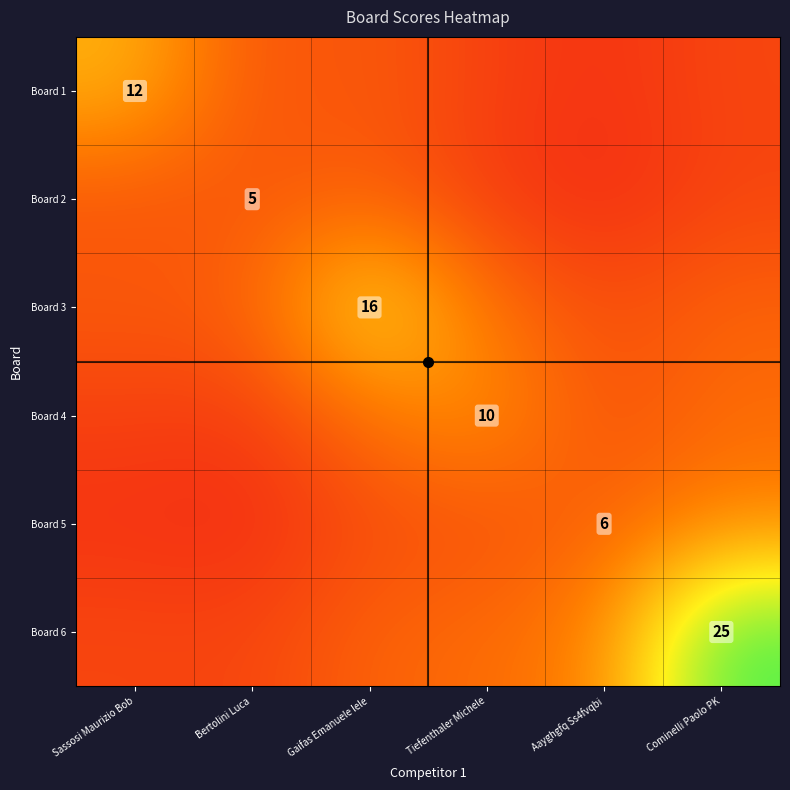

What is the spread (max minus min) of values at Gaifas Emanuele lele?

11.8